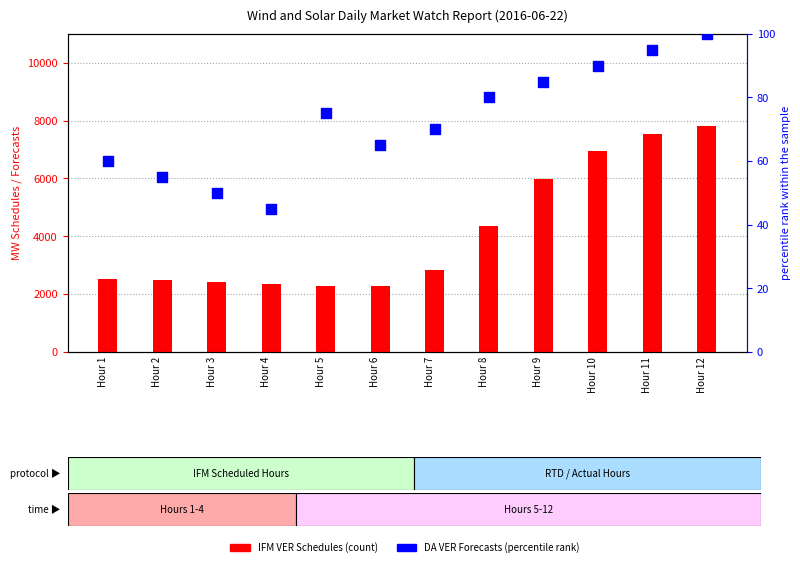

Which series has the largest total across all categories?

IFM VER Schedules